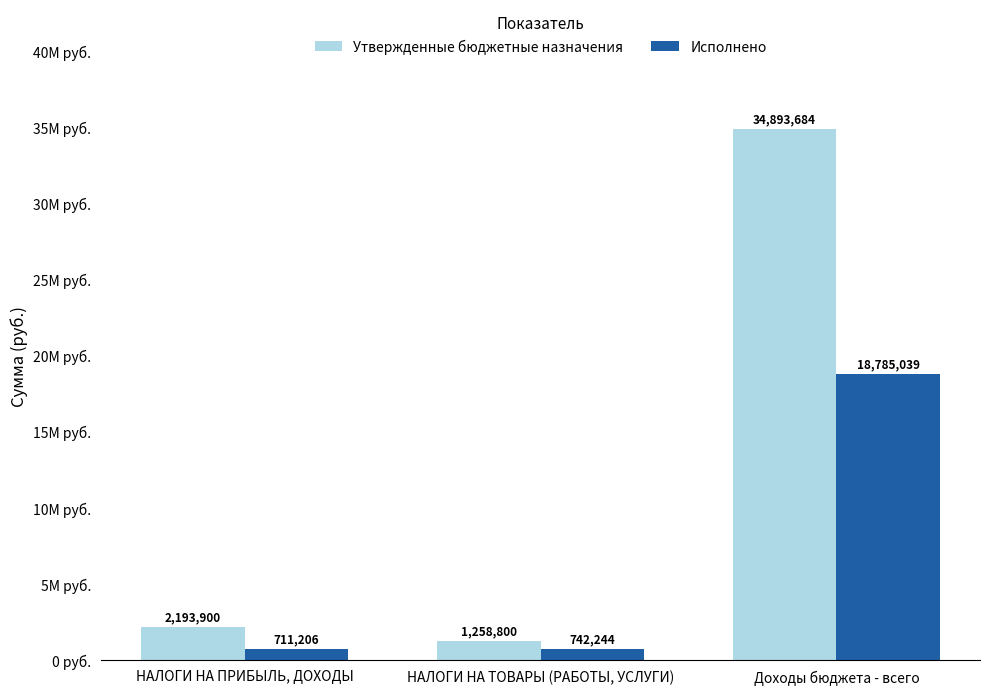

What is the sum of the Исполнено values at НАЛОГИ НА ТОВАРЫ (РАБОТЫ, УСЛУГИ) and Доходы бюджета - всего?

19527283.5